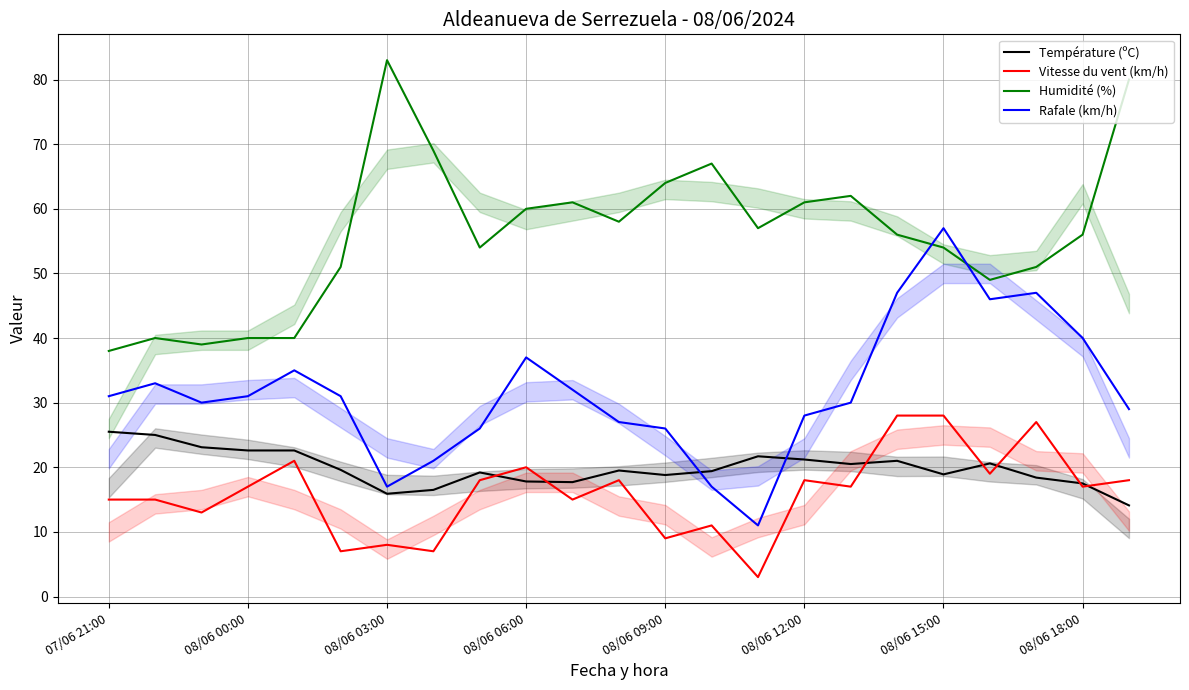

What is the maximum value shown in the chart?

83.0